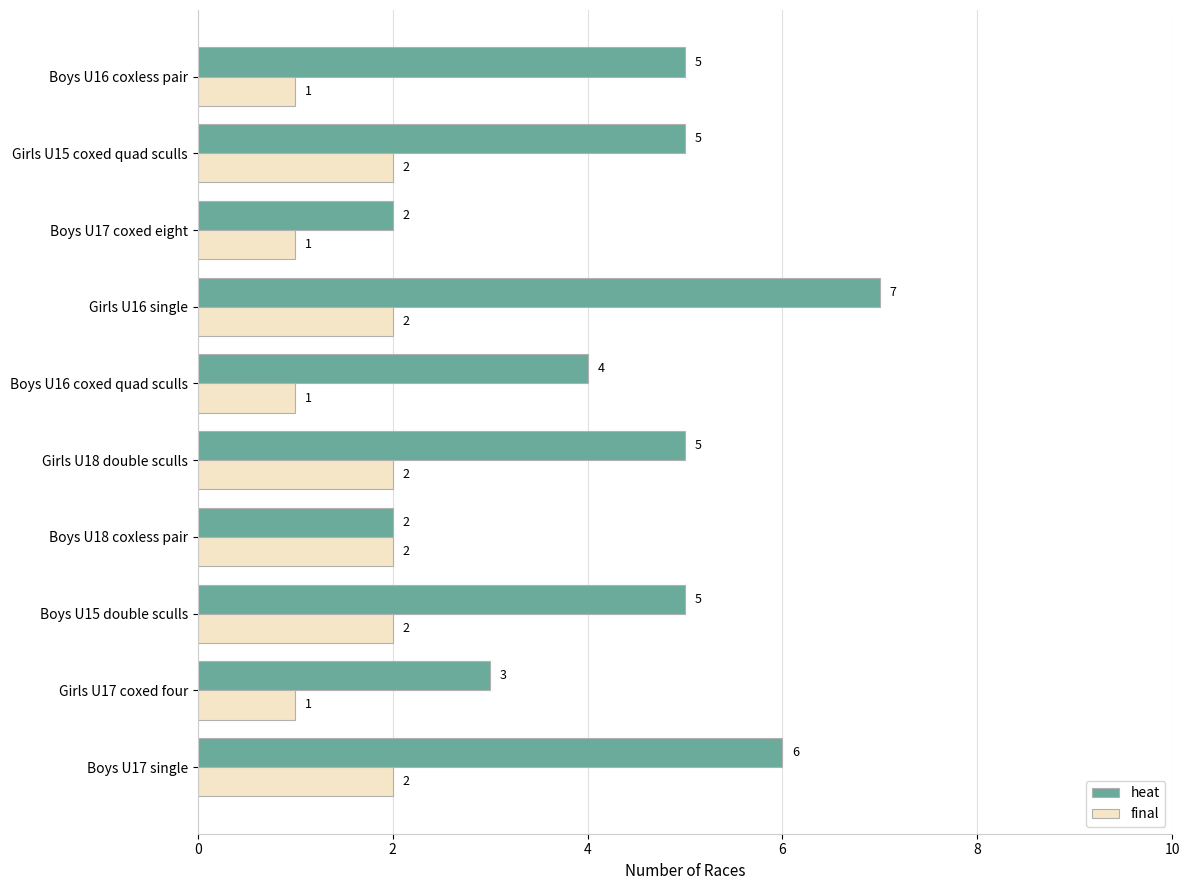

At which category is the sum across all series the highest?

Girls U16 single